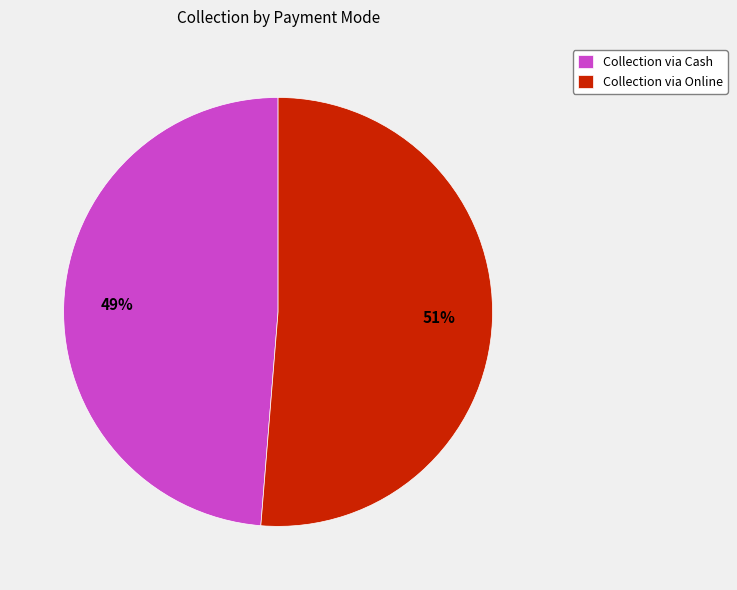

Rank the categories by value from highest to lowest.

Collection via Online, Collection via Cash